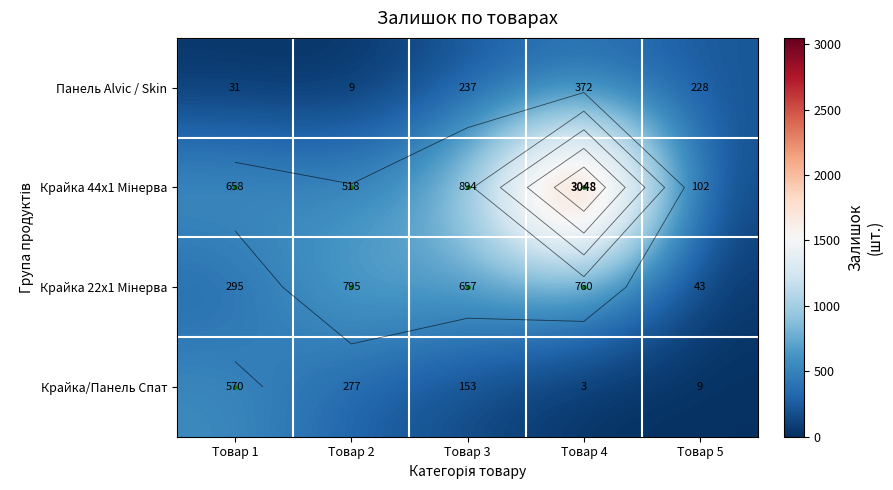

How many data points in Крайка 22x1 Мінерва are less than 657?

2